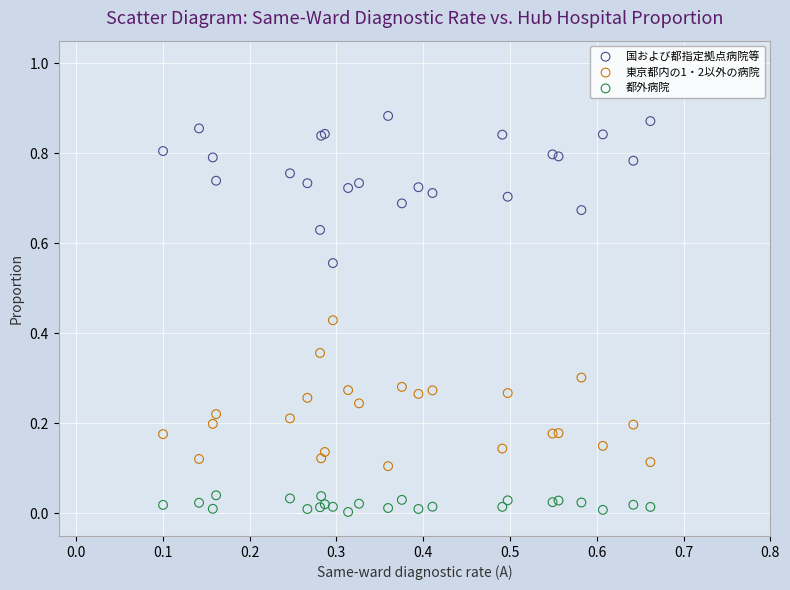

Which series reaches the minimum Y coordinate?

都外病院